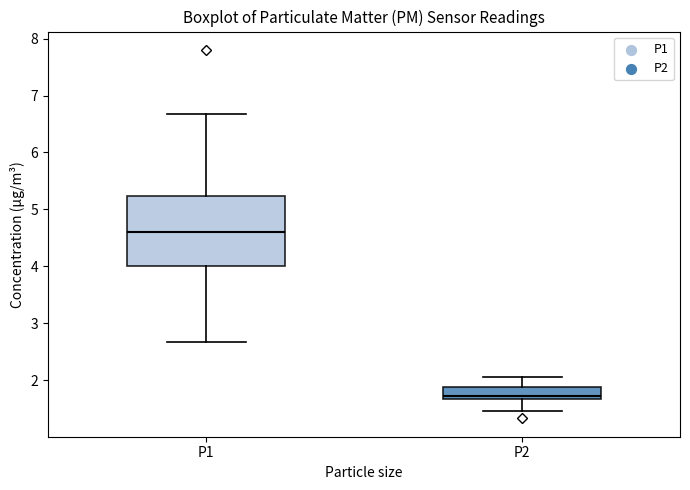

Which box's median line is the highest?

P1